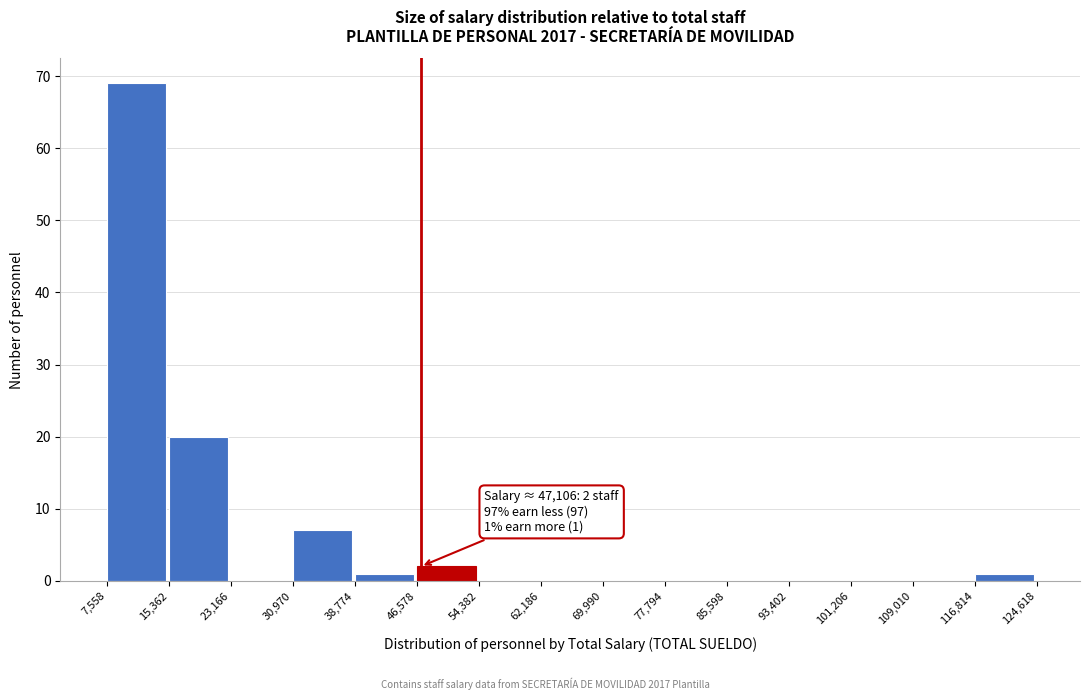

Over which range of the x-axis is the bar tallest?

7,558 to 15,362